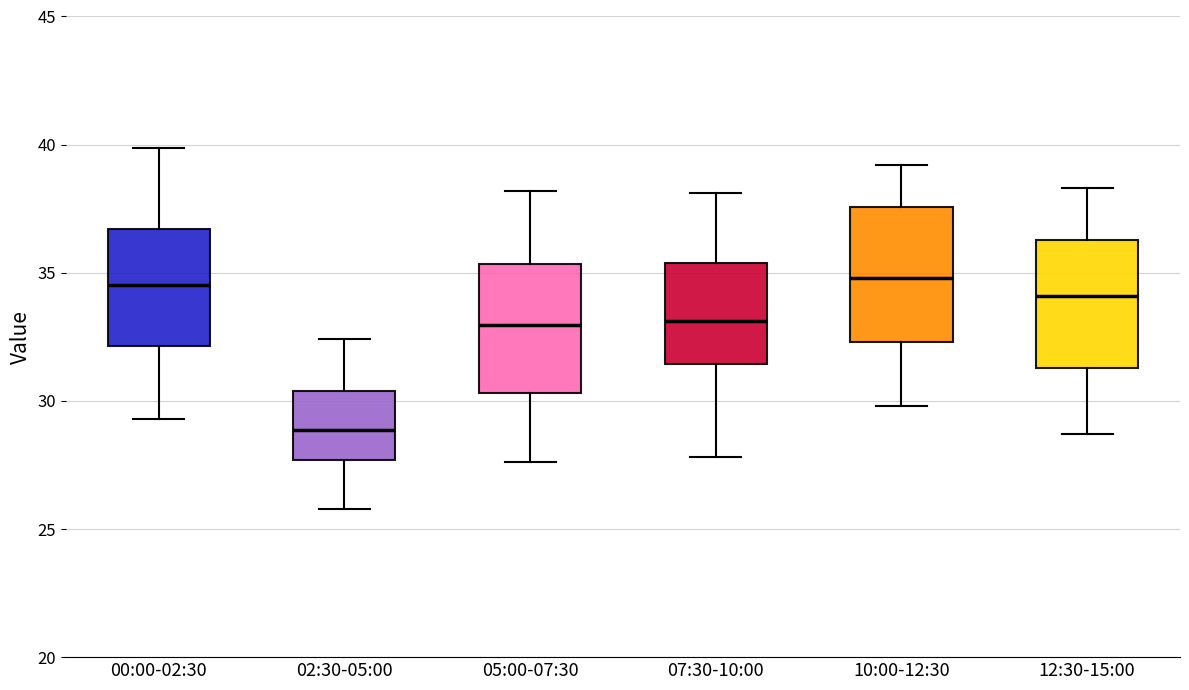

Where does the lower whisker of the box for 10:00-12:30 end on the y-axis? The values are not printed on the chart, so give them approximately, as read against the axis.

30.0